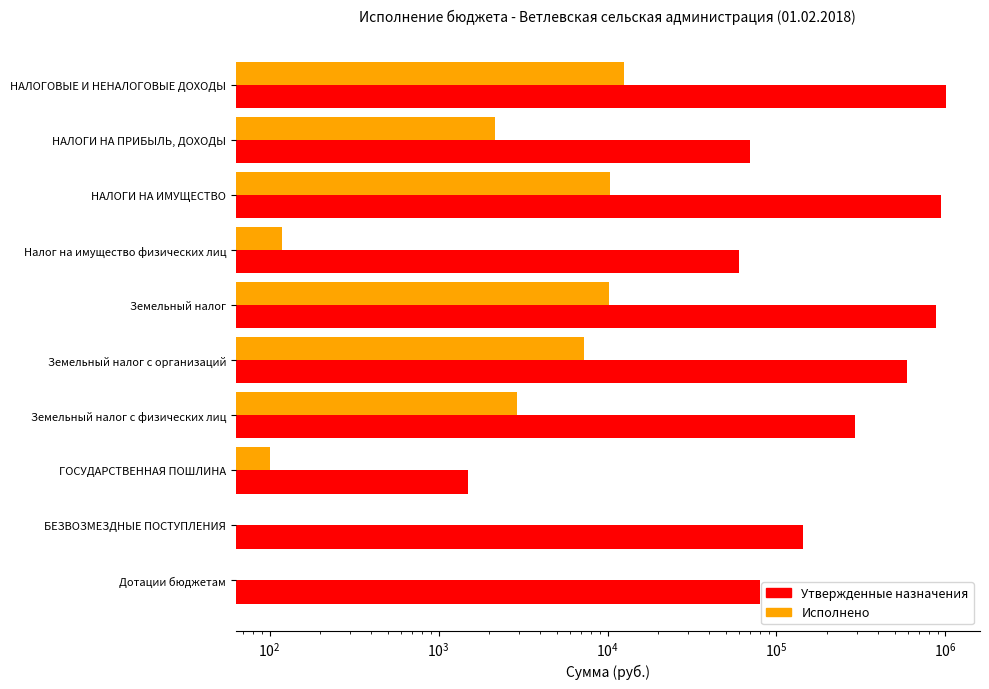

Is it true that Утвержденные назначения equals 80236.0 at Дотации бюджетам?

True